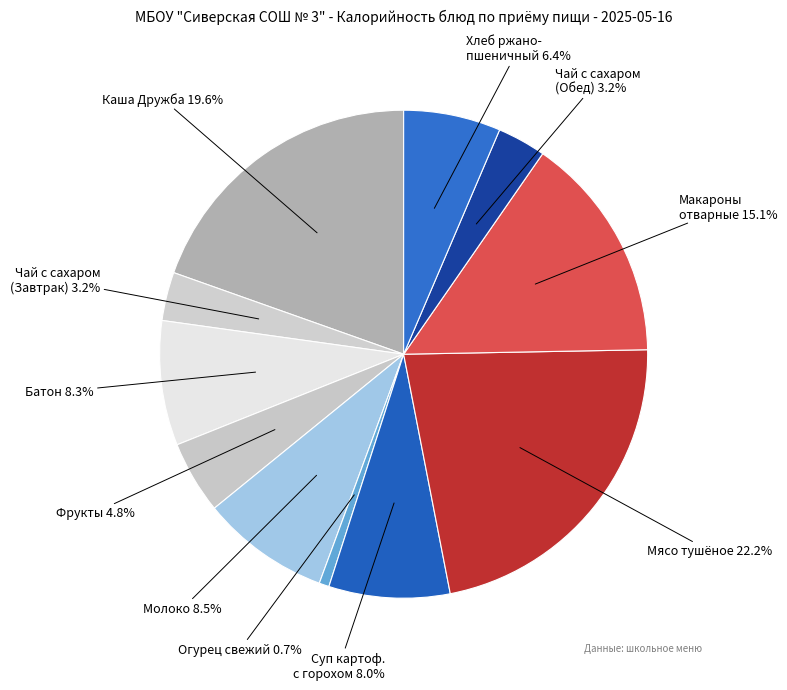

Is there a majority slice in this chart?

No